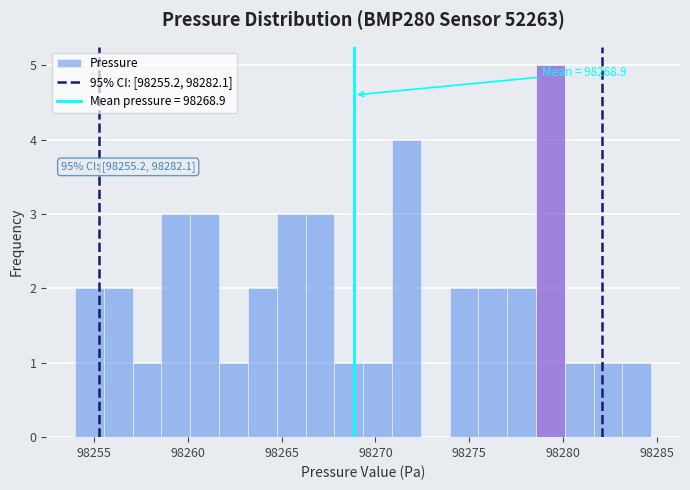

Around what value on the x-axis is the tallest bar? Give the approximate position of its centre, as read against the axis.

98279.5